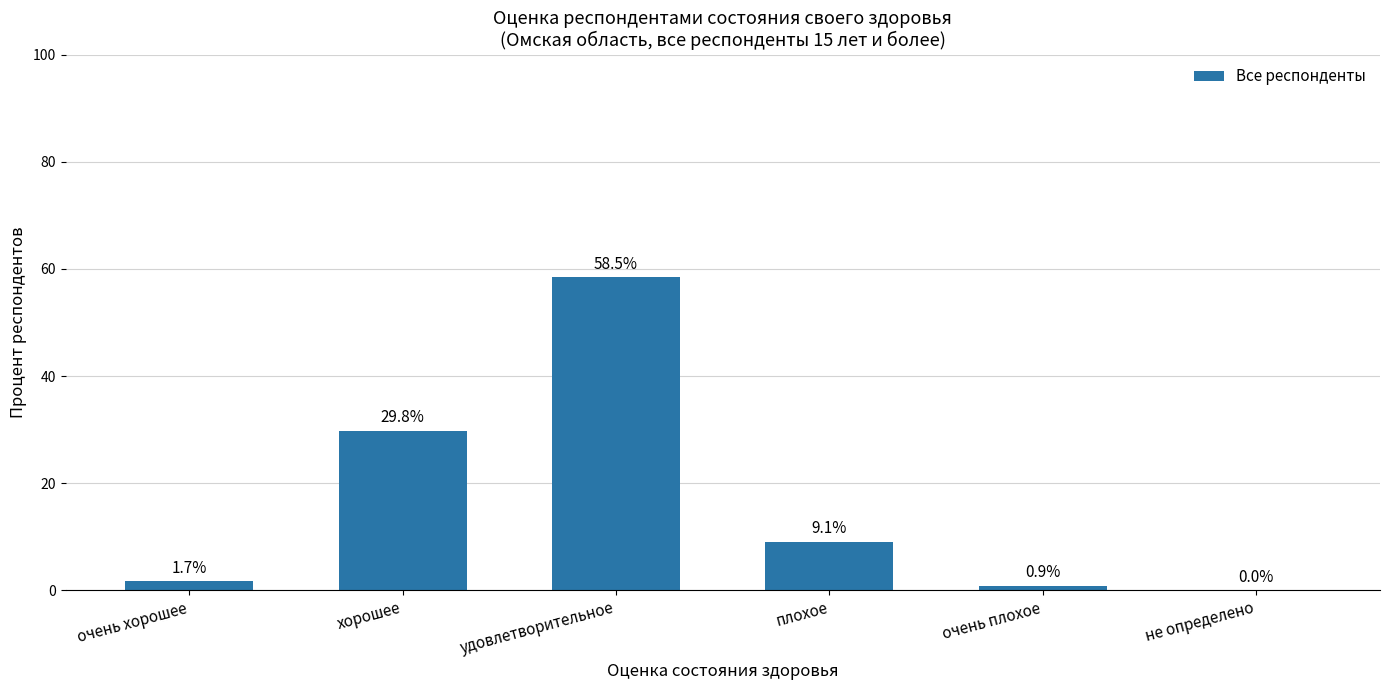

True or false: the data shows 25.5 at не определено.

False